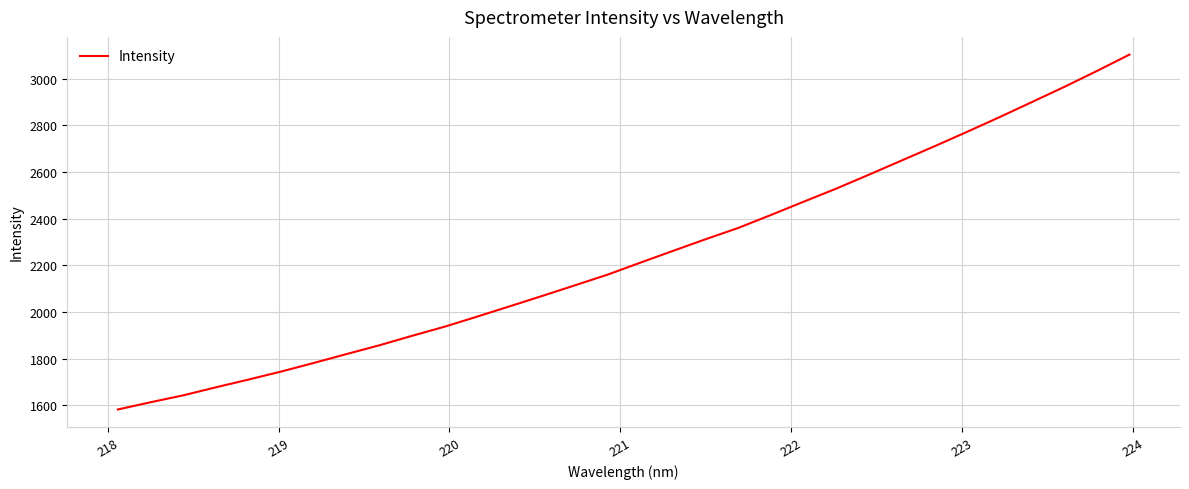

What is the minimum value shown in the chart?

1581.7